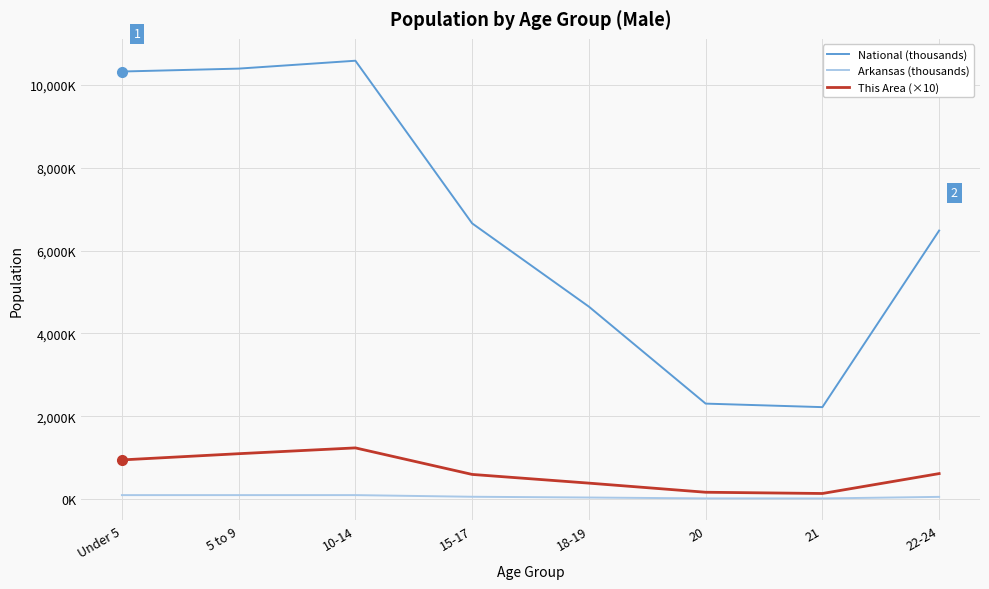

List the series in order of their peak value, highest first.

National (thousands), This Area (×10), Arkansas (thousands)